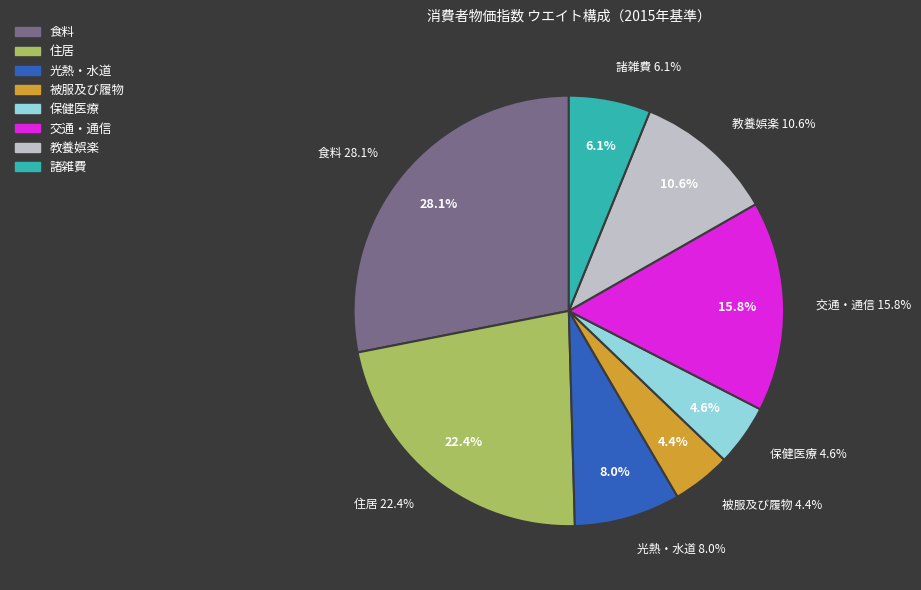

How many slices are in this pie chart?

8